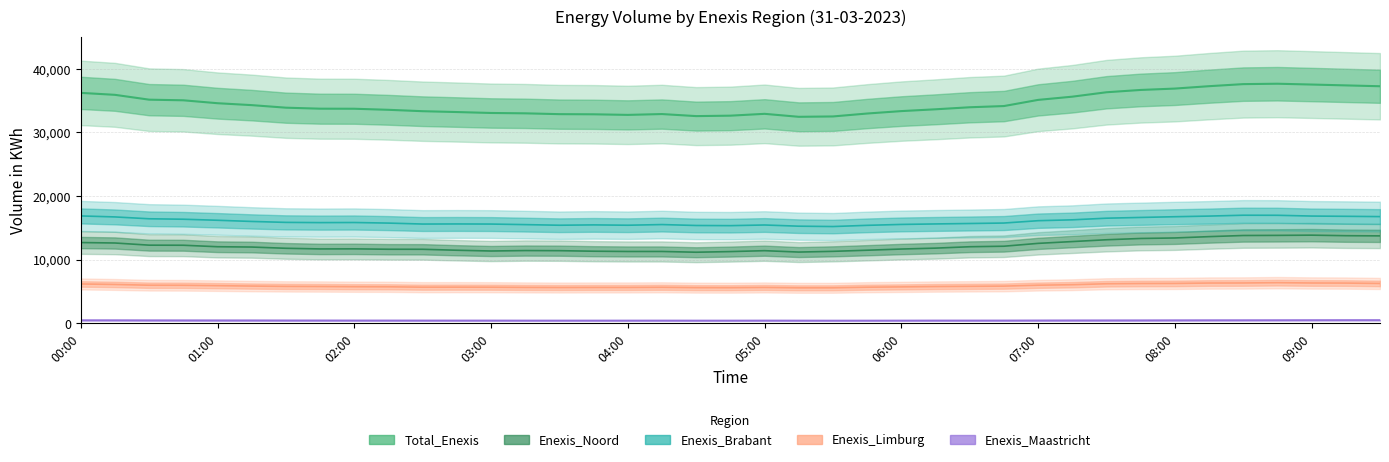

What is the greatest value displayed?

37649